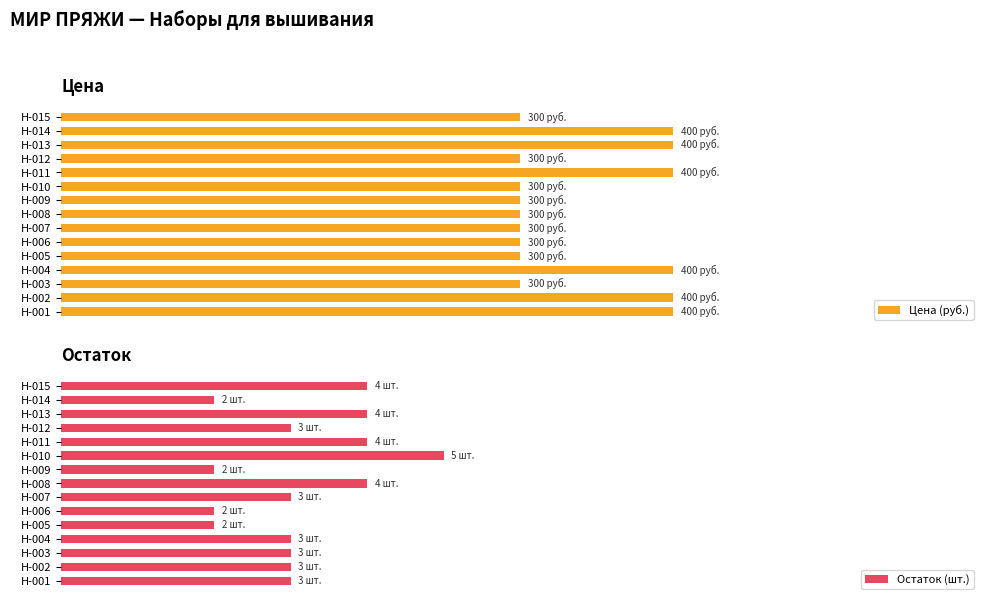

How many data points in Остаток (шт.) are less than 30?

4